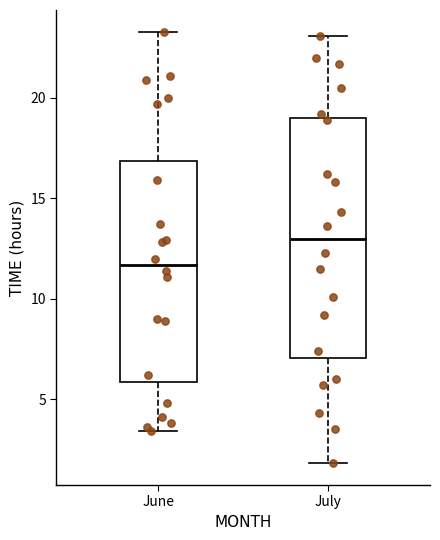

Comparing the boxes themselves (not the whiskers), which one is the tallest?

July